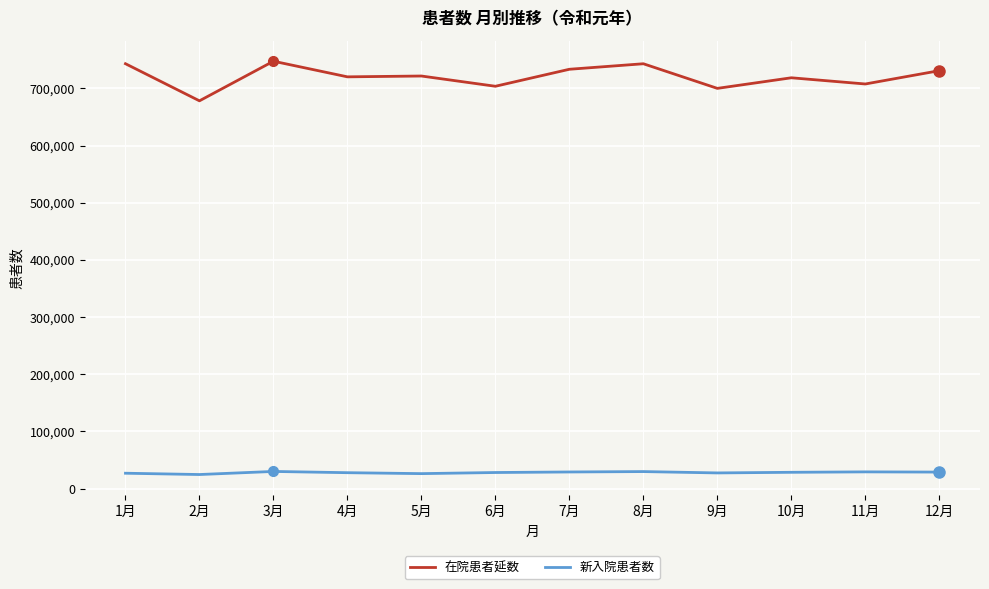

What position from the right is 11月?

2